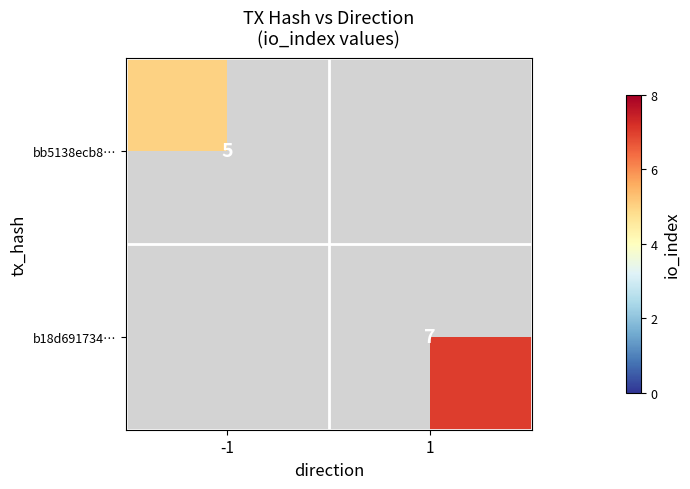

The bb5138ecb8… series shows 5 at -1. True or false?

True